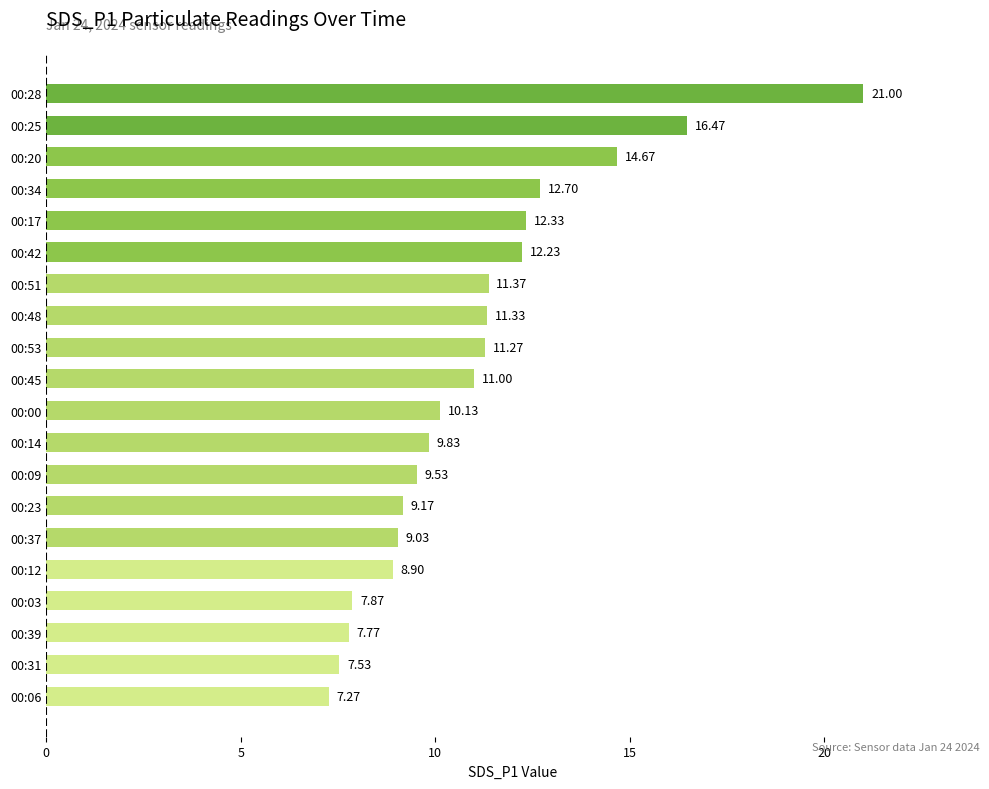

What is the difference between the values at 00:42 and 00:37?

3.2